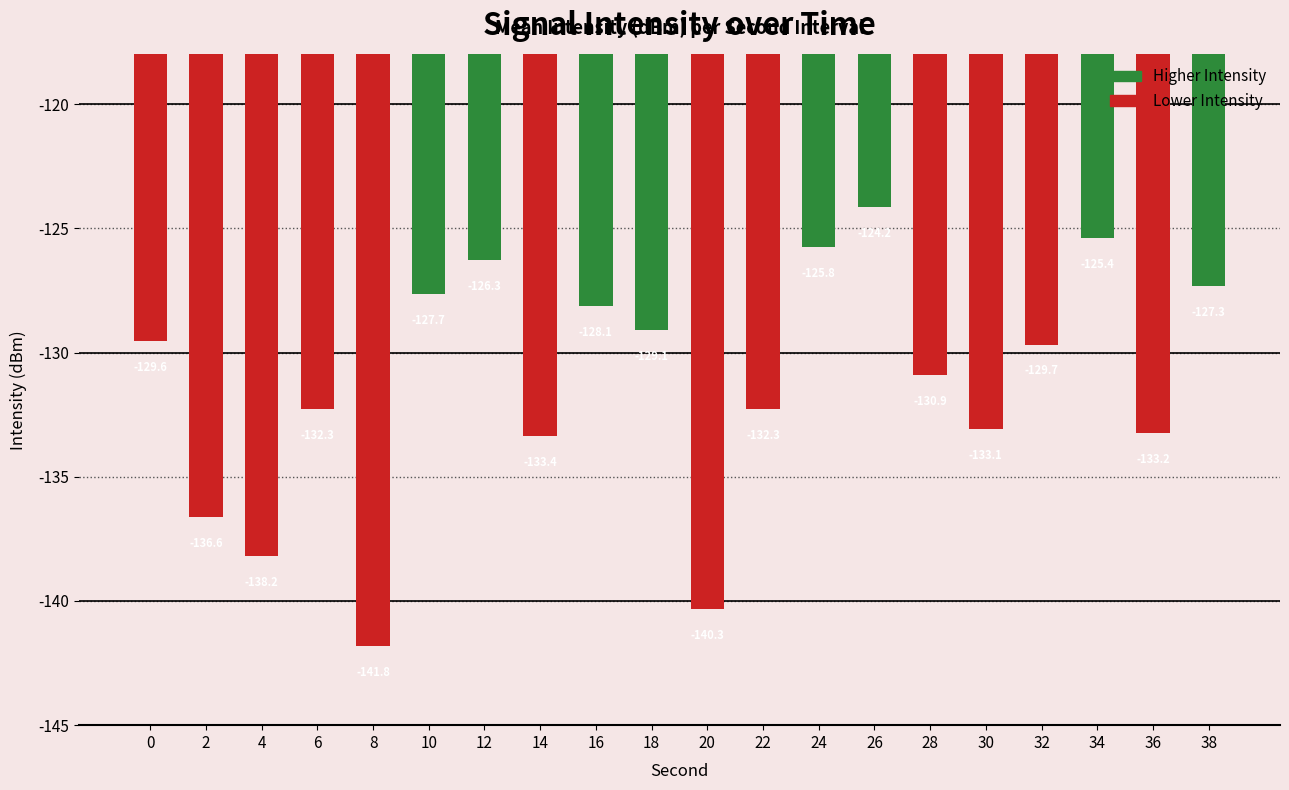

What is the difference between the second highest and minimum values?

16.4